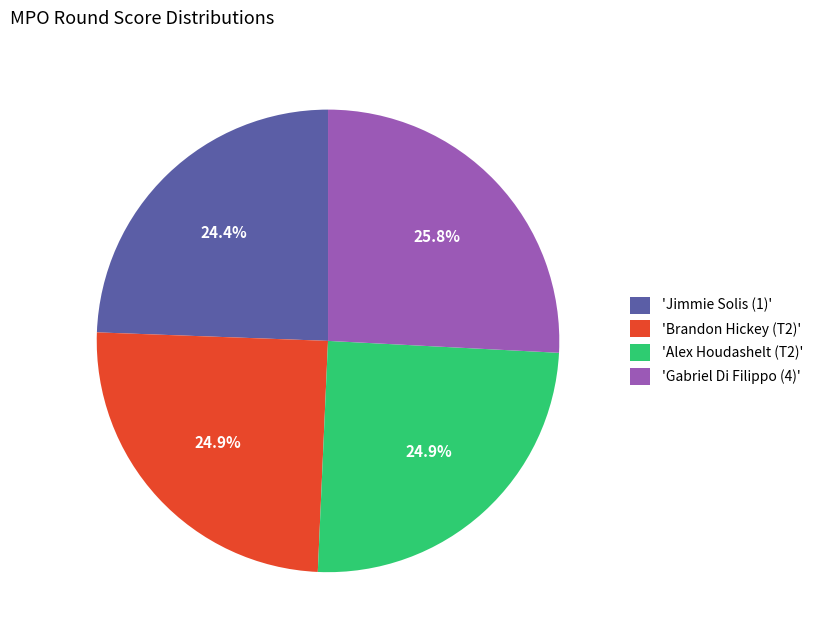

What is the total percentage of 'Gabriel Di Filippo (4)' and 'Alex Houdashelt (T2)'?

50.7%